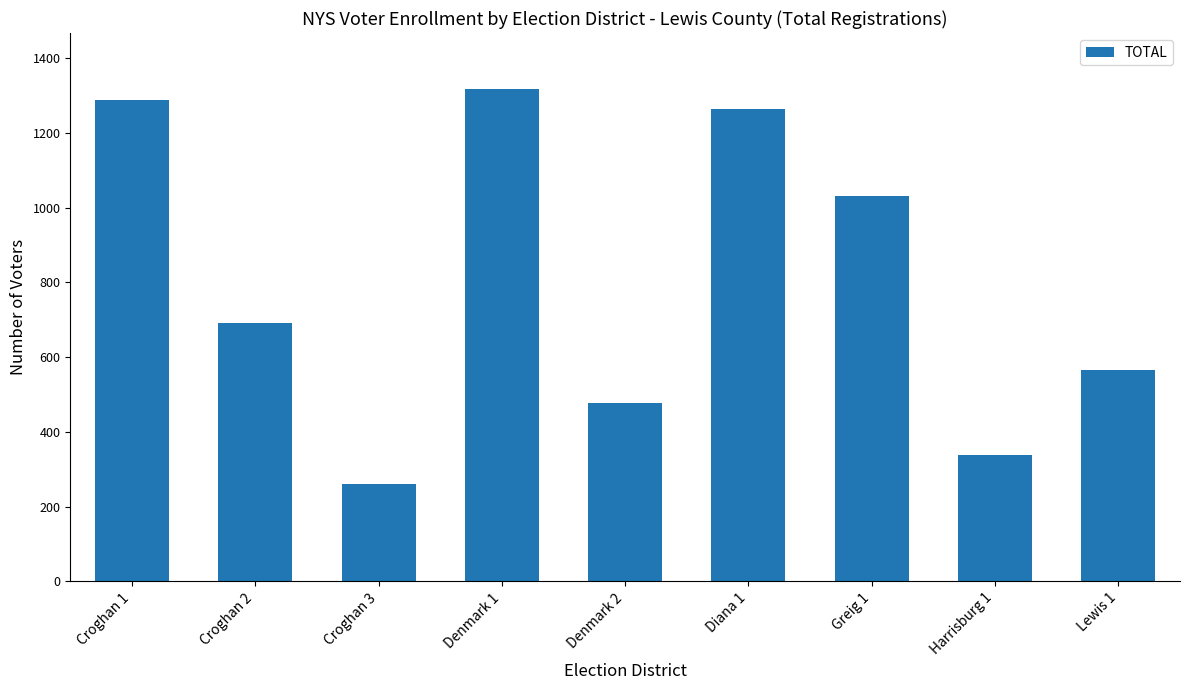

Rank the categories by value from lowest to highest.

Croghan 3, Harrisburg 1, Denmark 2, Lewis 1, Croghan 2, Greig 1, Diana 1, Croghan 1, Denmark 1